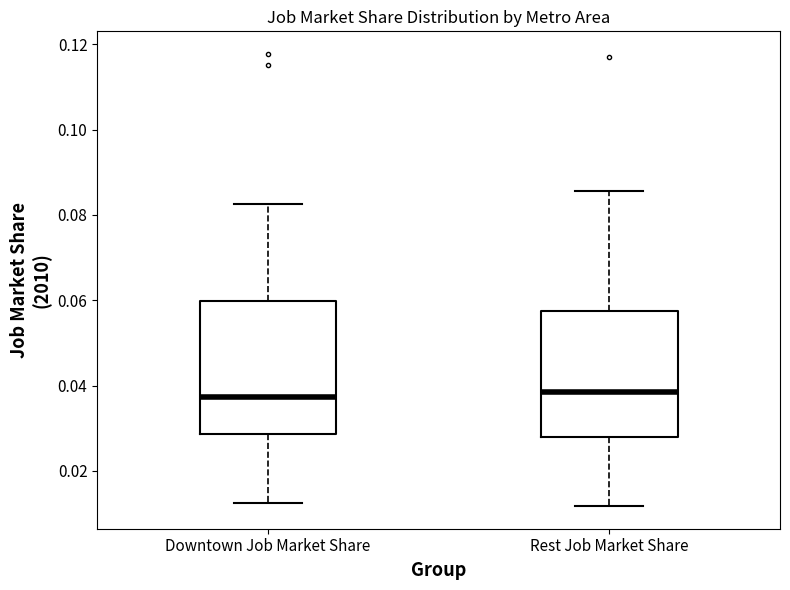

Reading left to right, read every box against the y-axis: the position of its median line, the range the box covers, and the ends of its whiskers. The values are not printed on the chart, so give them approximately, as read against the axis.

Downtown Job Market Share: median 0.038, box 0.028 to 0.060, whiskers 0.012 to 0.082
Rest Job Market Share: median 0.038, box 0.028 to 0.058, whiskers 0.012 to 0.086